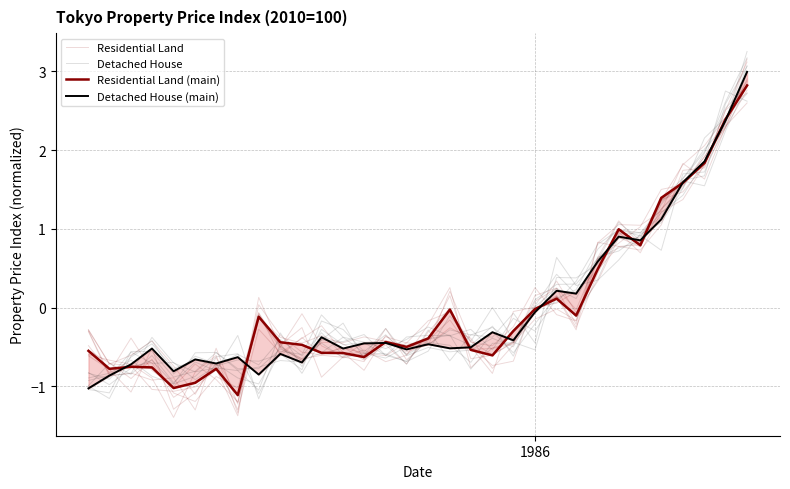

Which series ends up on top after the final intersection of Detached House (main) and Detached House?

Detached House (main)